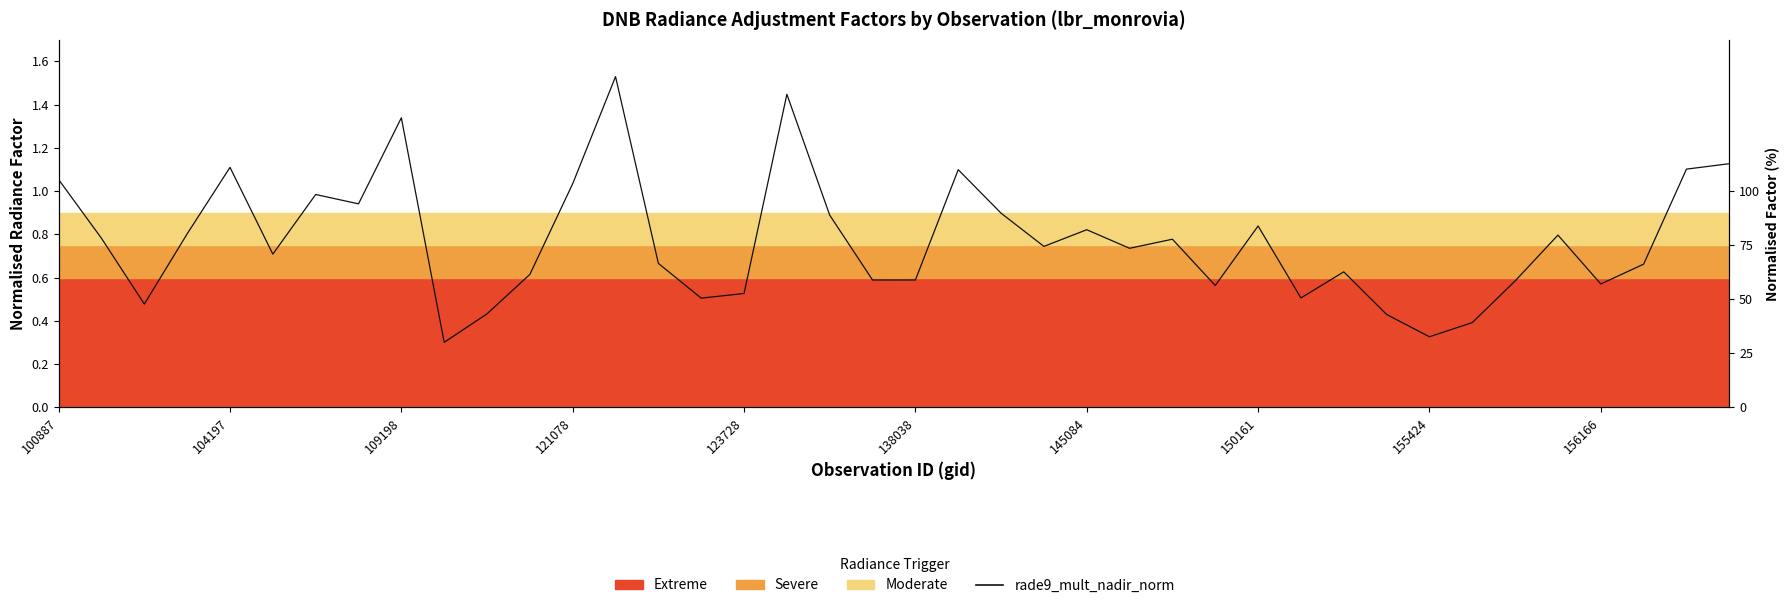

Is it true that the value at 39 is 0.7?

False